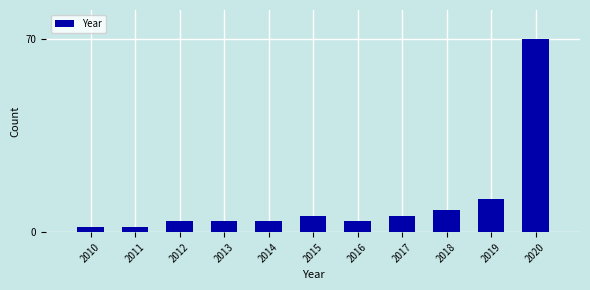

Reading left to right, what are all the values shown in this chart?

2	2	4	4	4	6	4	6	8	12	70